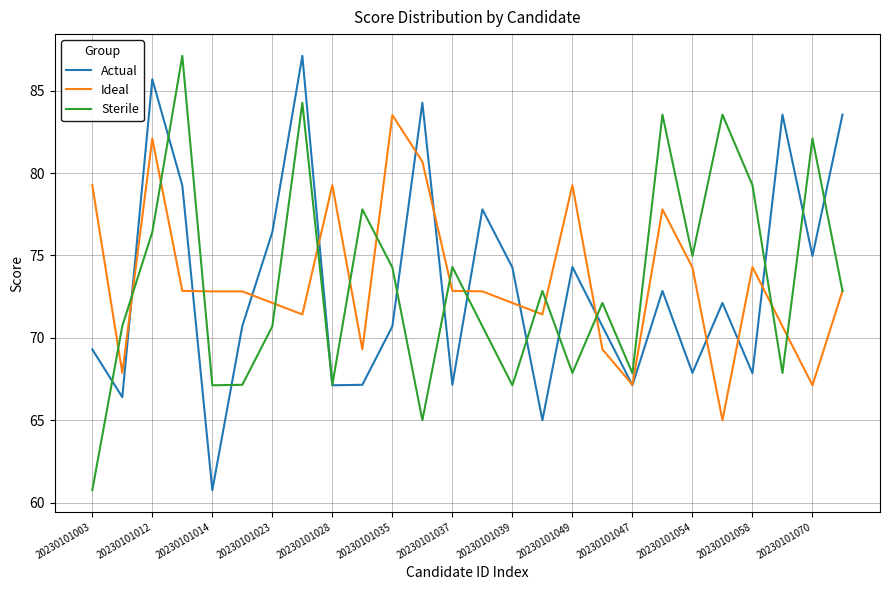

What is the minimum value shown in the chart?

60.8